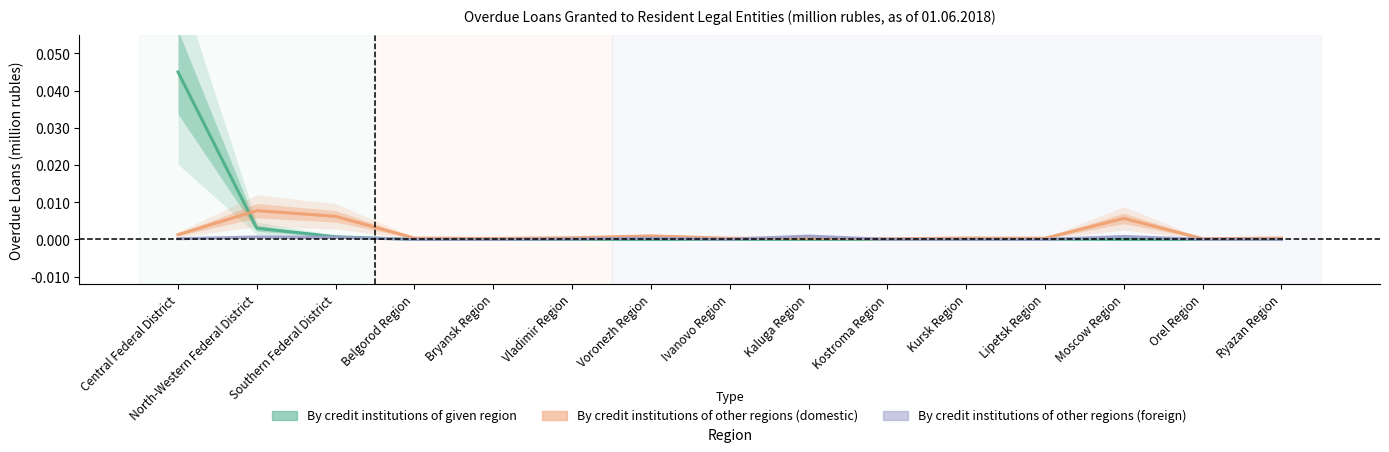

Is this an area chart (filled region under the line)?

No